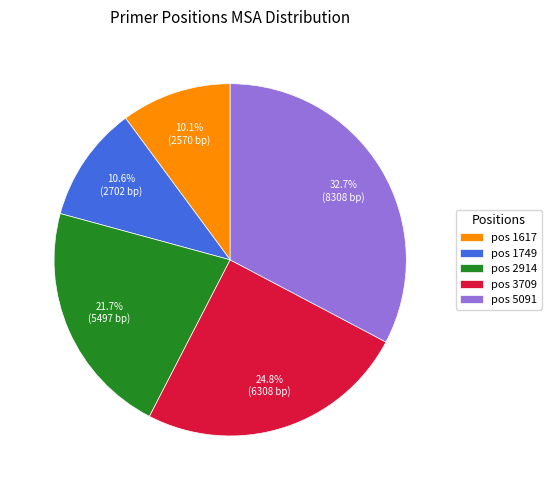

What percentage is NOT represented by pos 1617?

89.9%